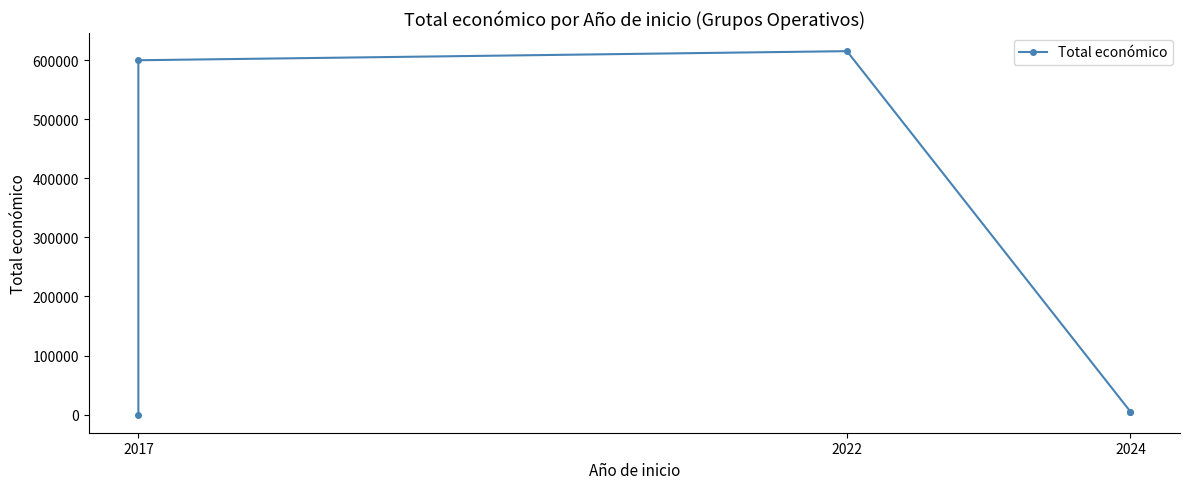

At which category does the chart reach its minimum across all series?

2017